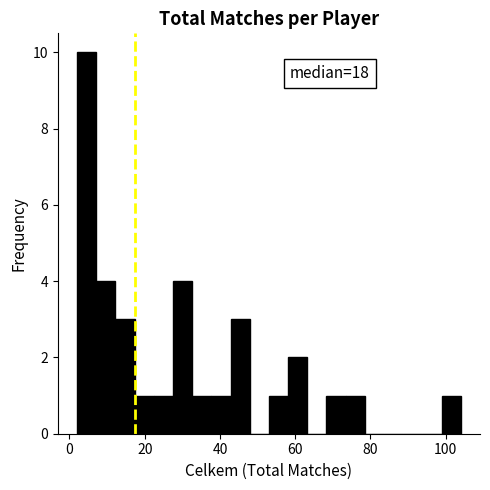

Read against the x-axis, roughly where is the centre of the tallest bar?

4